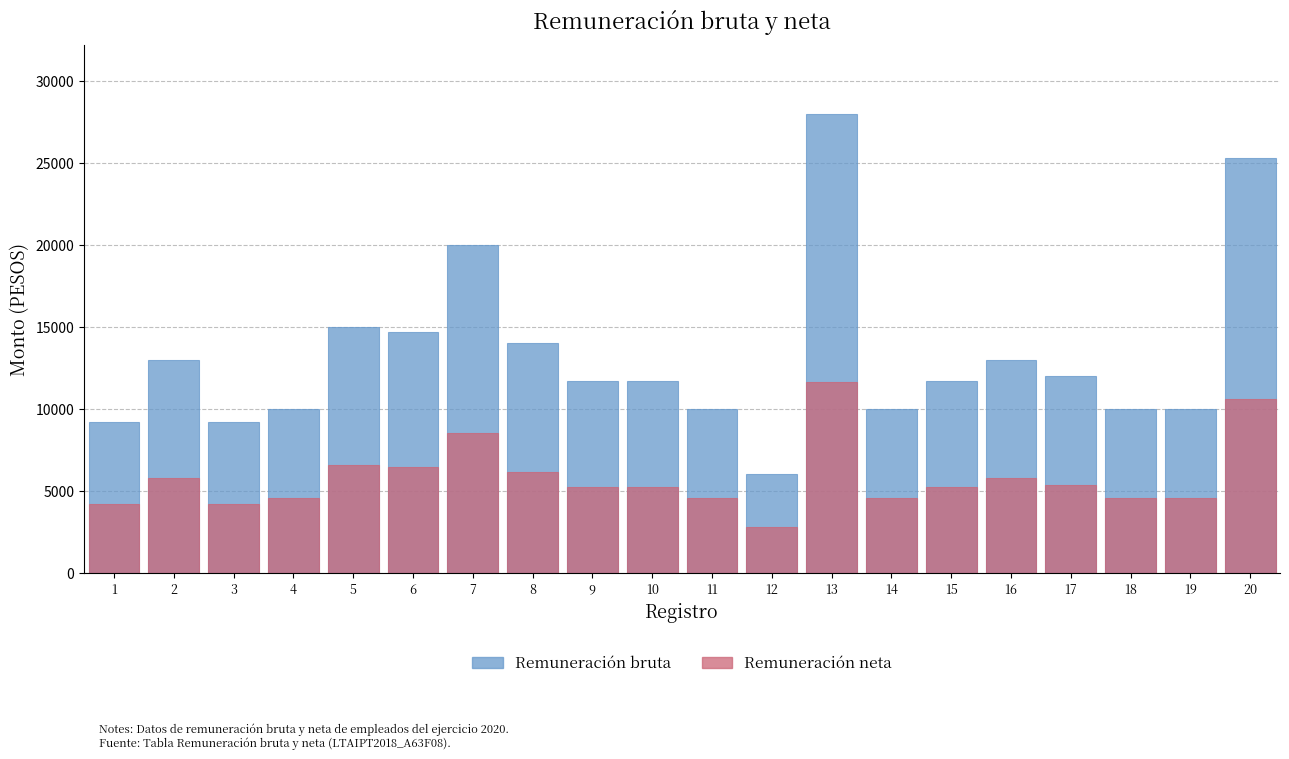

At which label does Remuneración neta reach its minimum?

12